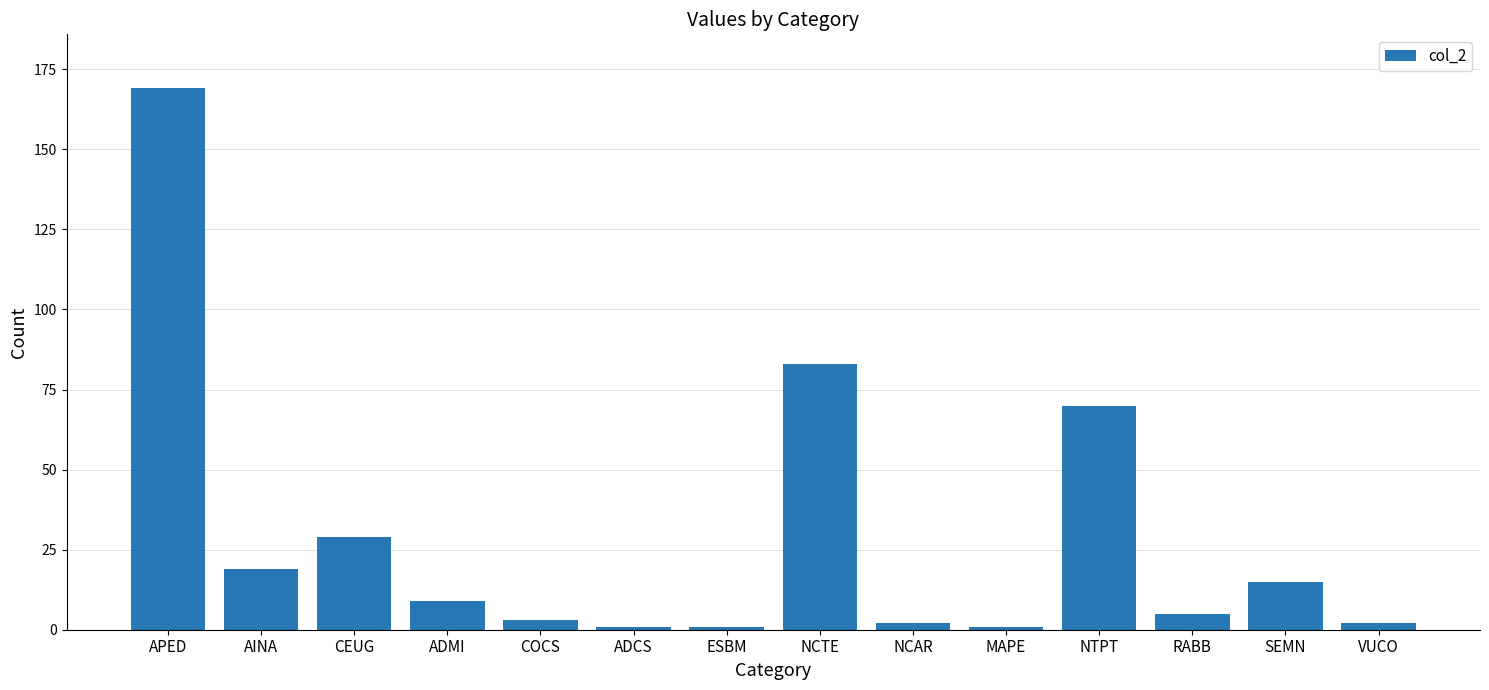

True or false: the data shows 2 at NCAR.

True